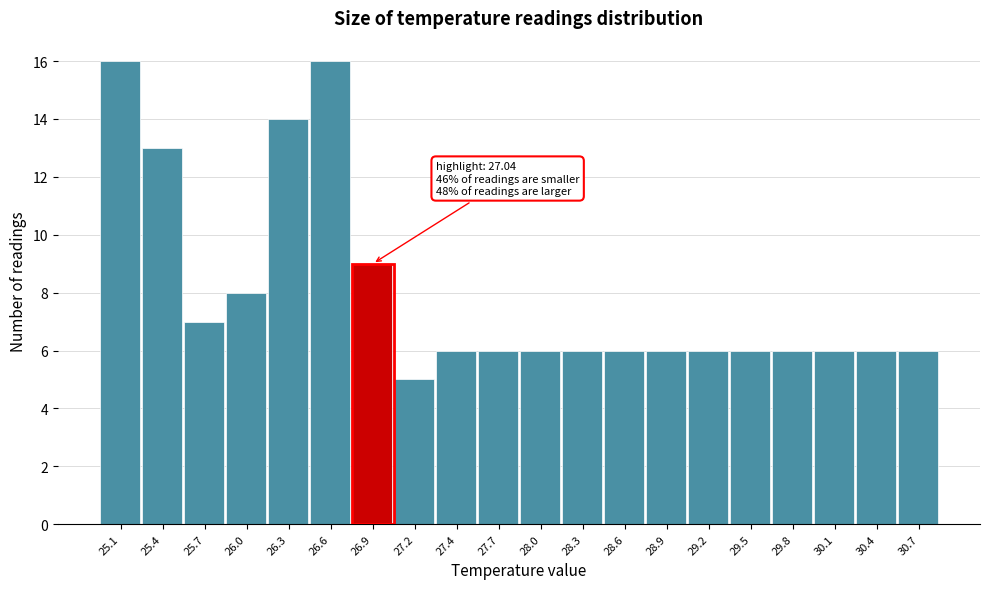

Reading left to right, transcribe all the data shown in this chart.

25.1=16	25.4=13	25.7=7	26.0=8	26.3=14	26.6=16	26.9=9	27.2=5	27.4=6	27.7=6	28.0=6	28.3=6	28.6=6	28.9=6	29.2=6	29.5=6	29.8=6	30.1=6	30.4=6	30.7=6